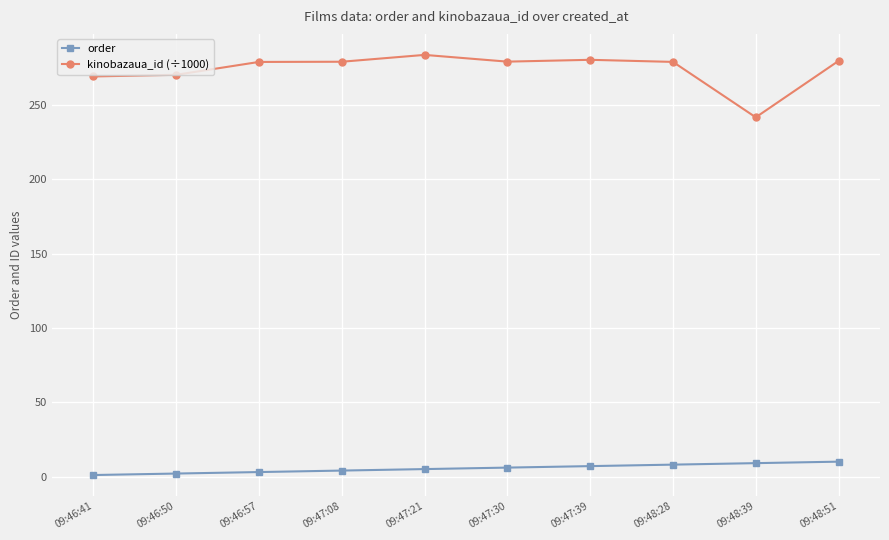

True or false: kinobazaua_id (÷1000) and order cross at least once.

False